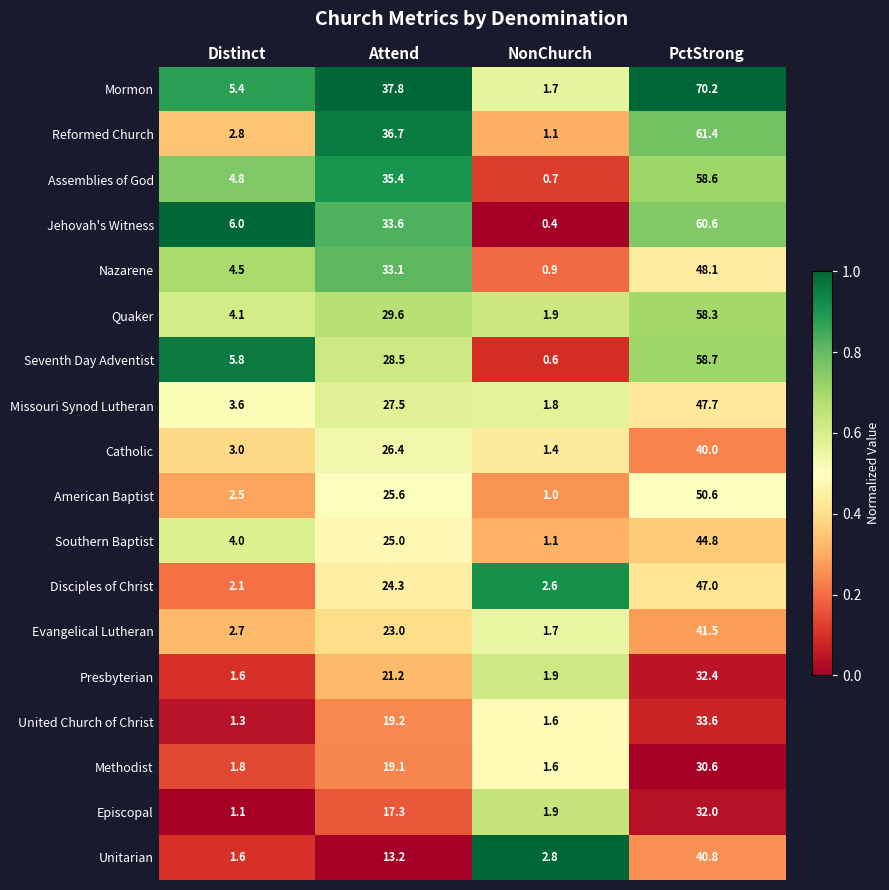

What is the difference between the second highest and minimum values in the Evangelical Lutheran series?

21.3